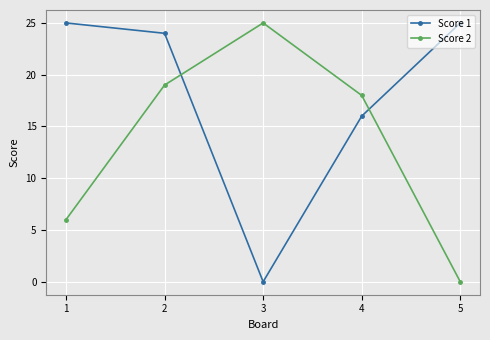

List the labels in order of Score 2 value, largest first.

3, 2, 4, 1, 5